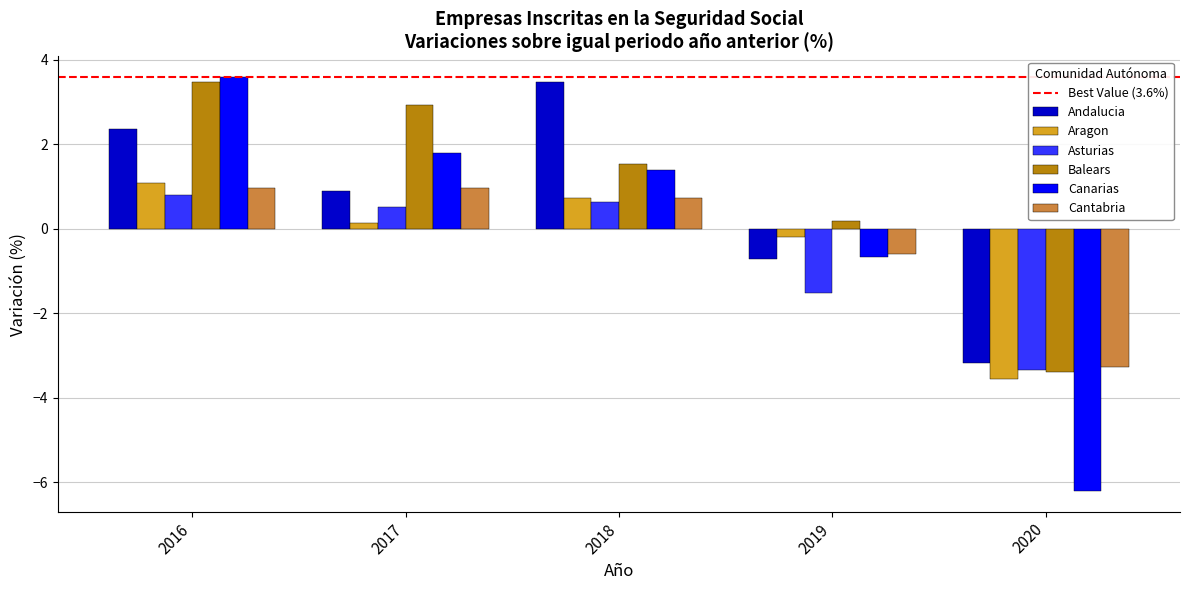

At 2016, list the series in order from smallest to largest.

Asturias, Cantabria, Aragon, Andalucia, Balears, Canarias